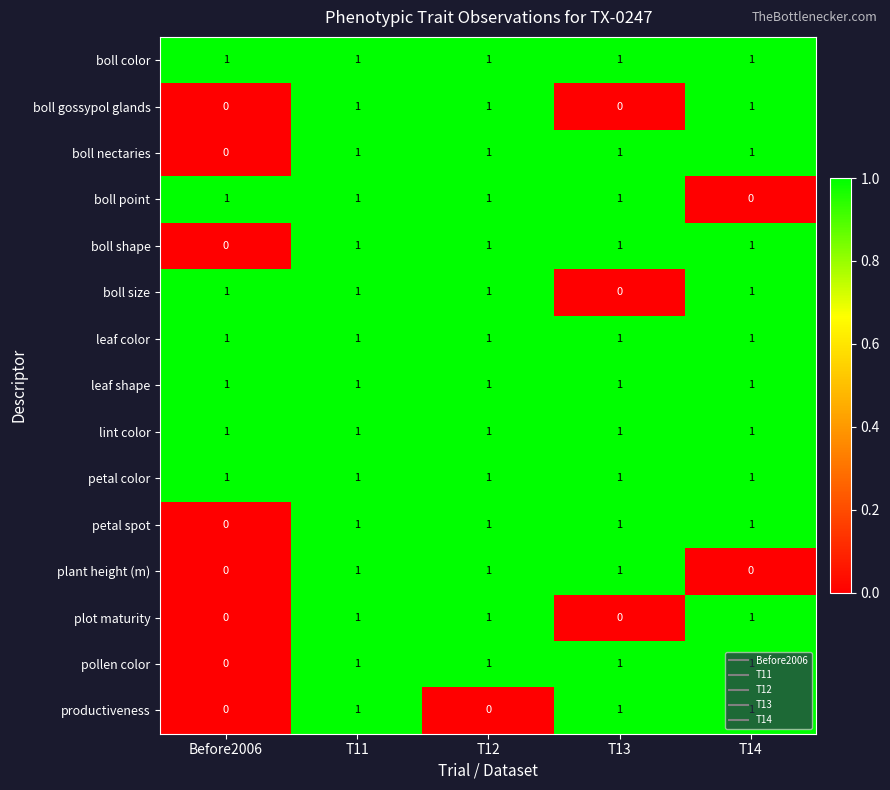

What is the maximum value shown in the chart?

1